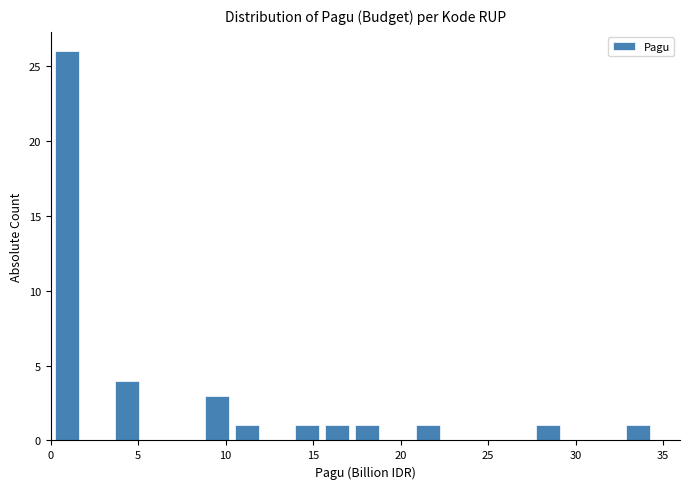

Around what value on the x-axis is the tallest bar? Give the approximate position of its centre, as read against the axis.

1.0